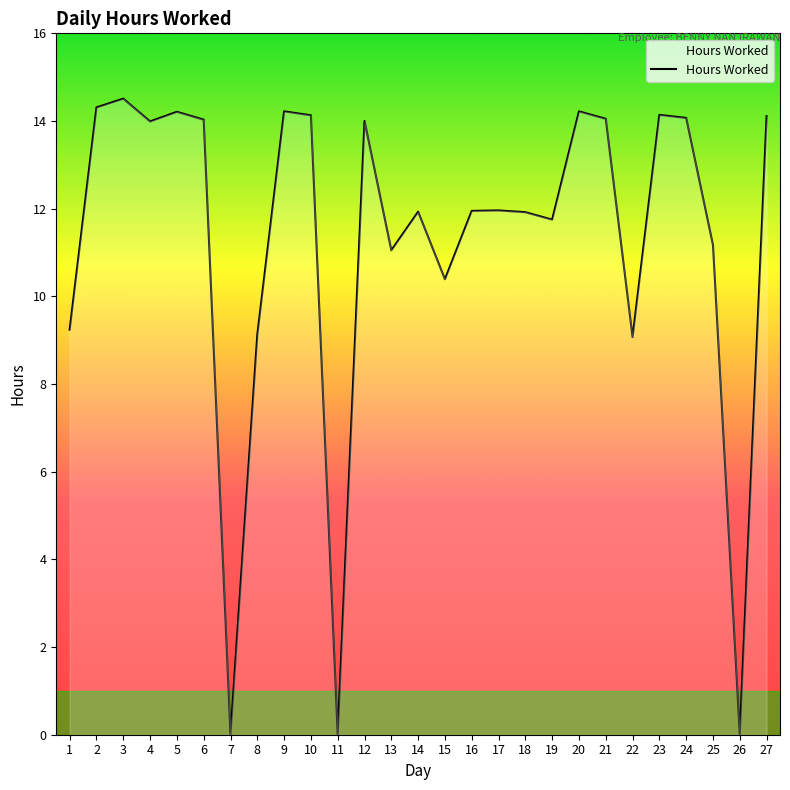

What is the ratio of the value at 12 to the value at 14?

1.2